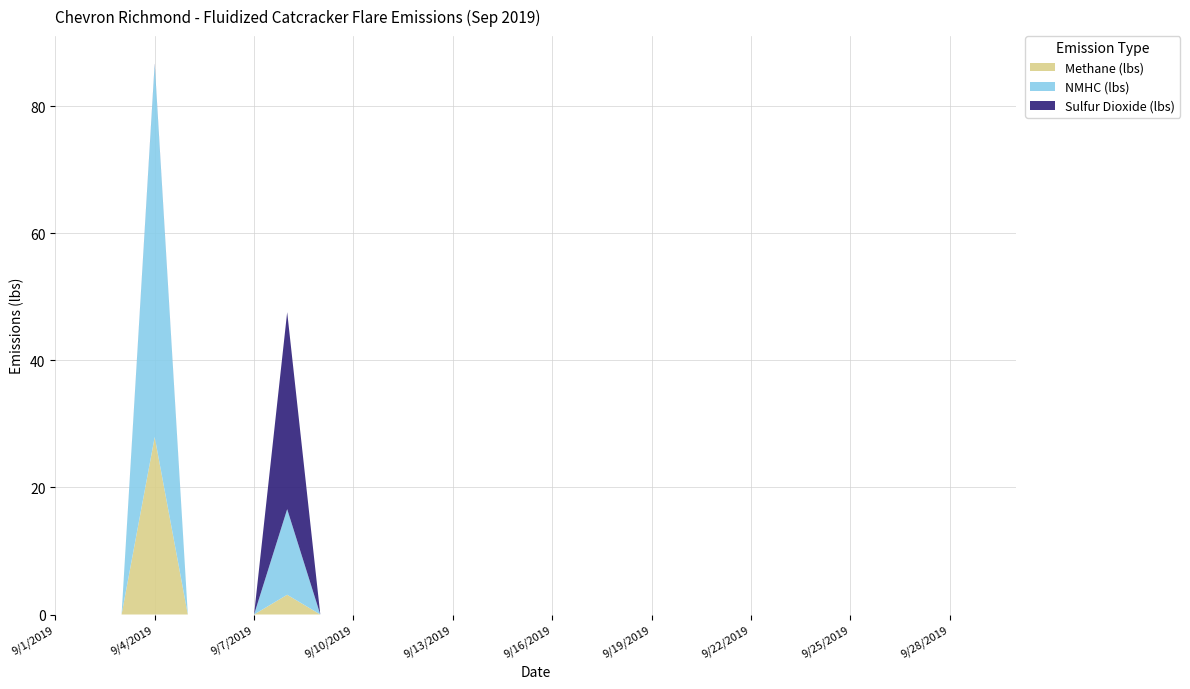

At which category is the sum across all series the highest?

9/4/2019